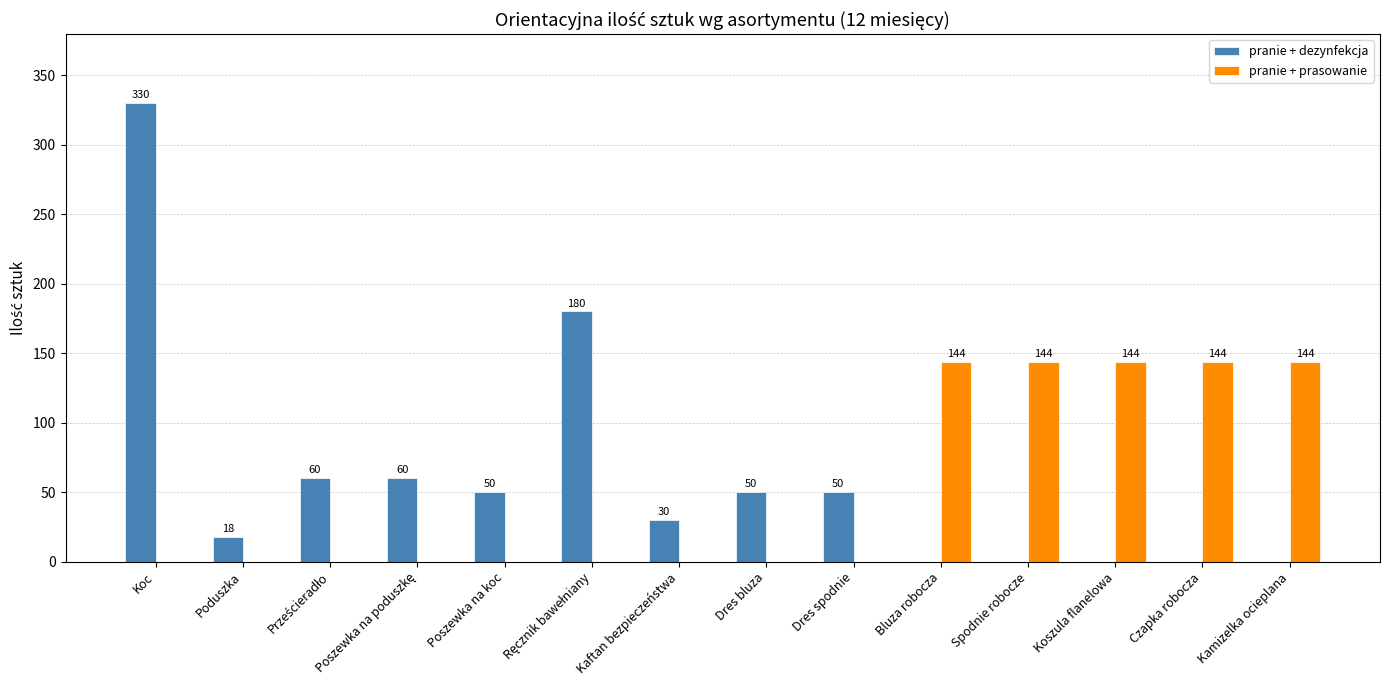

What are all the series names shown in the legend?

pranie + dezynfekcja, pranie + prasowanie